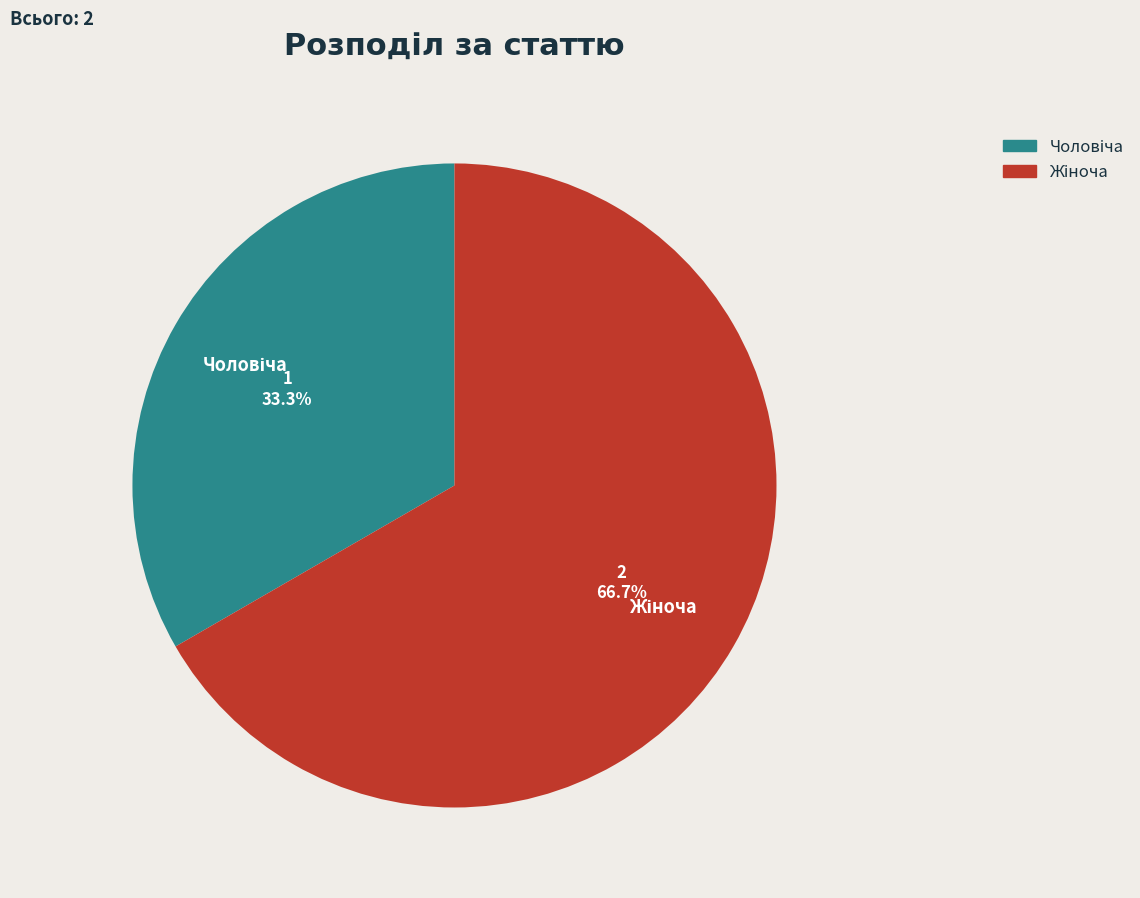

Count the number of slices in the pie.

2